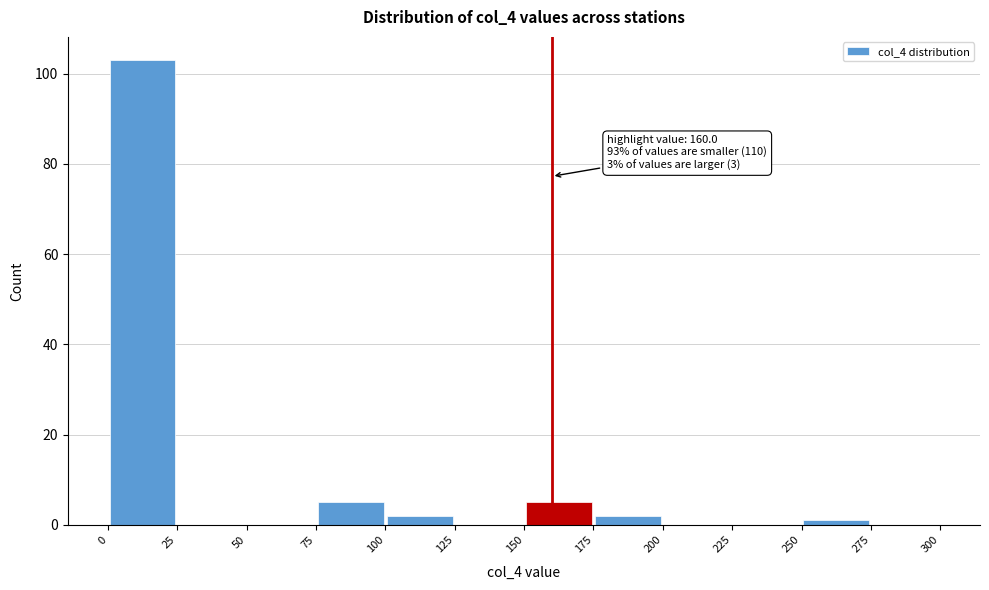

Over which range of the x-axis is the bar tallest?

0 to 25